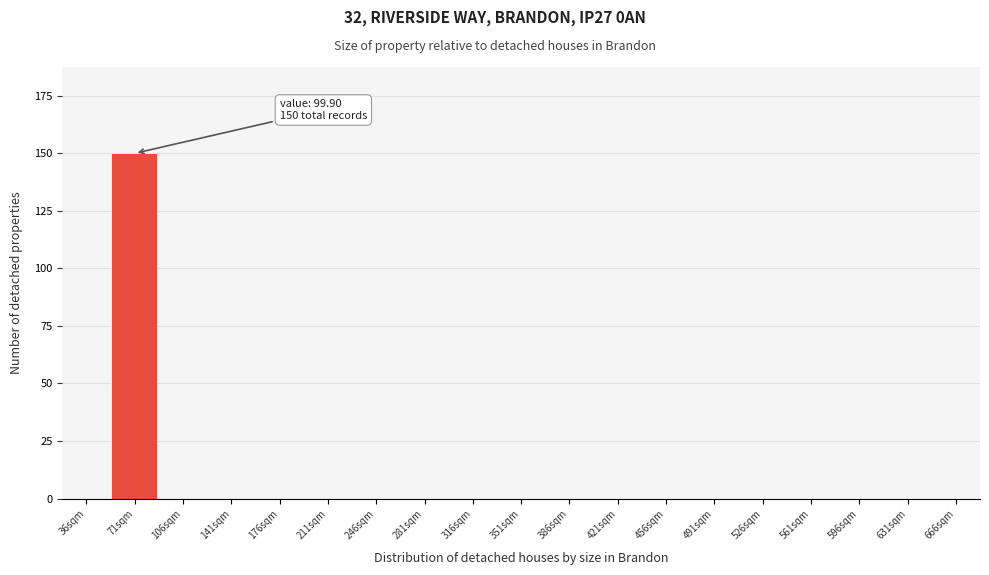

Reading left to right, extract all data points from this chart.

36sqm=0	71sqm=150	106sqm=0	141sqm=0	176sqm=0	211sqm=0	246sqm=0	281sqm=0	316sqm=0	351sqm=0	386sqm=0	421sqm=0	456sqm=0	491sqm=0	526sqm=0	561sqm=0	596sqm=0	631sqm=0	666sqm=0